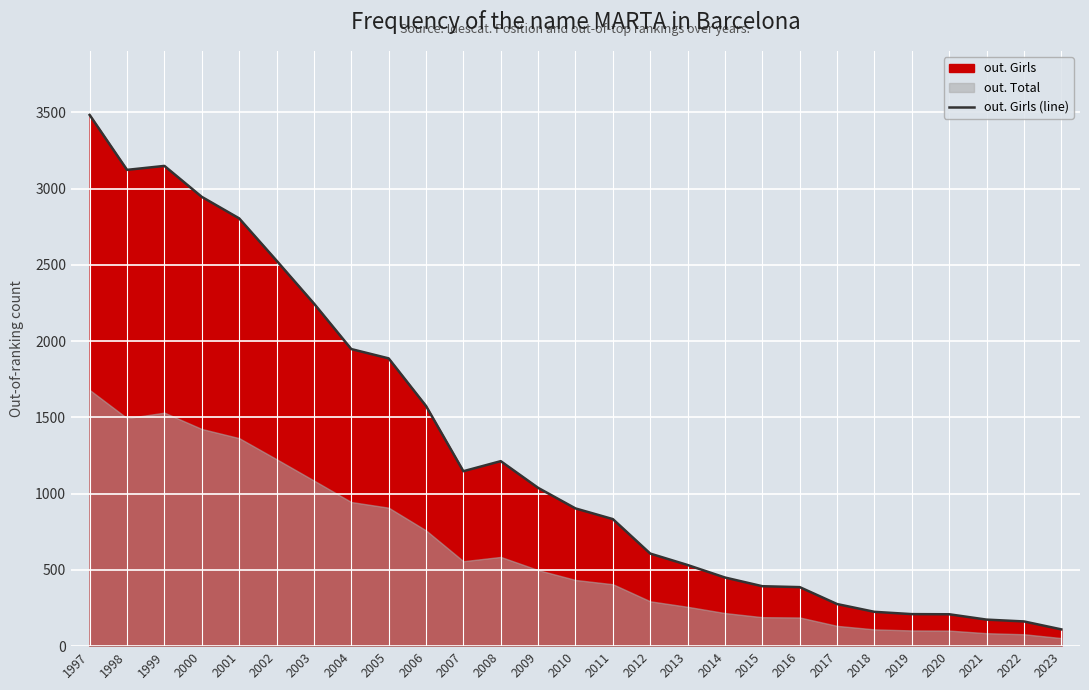

What is the average value?

1280